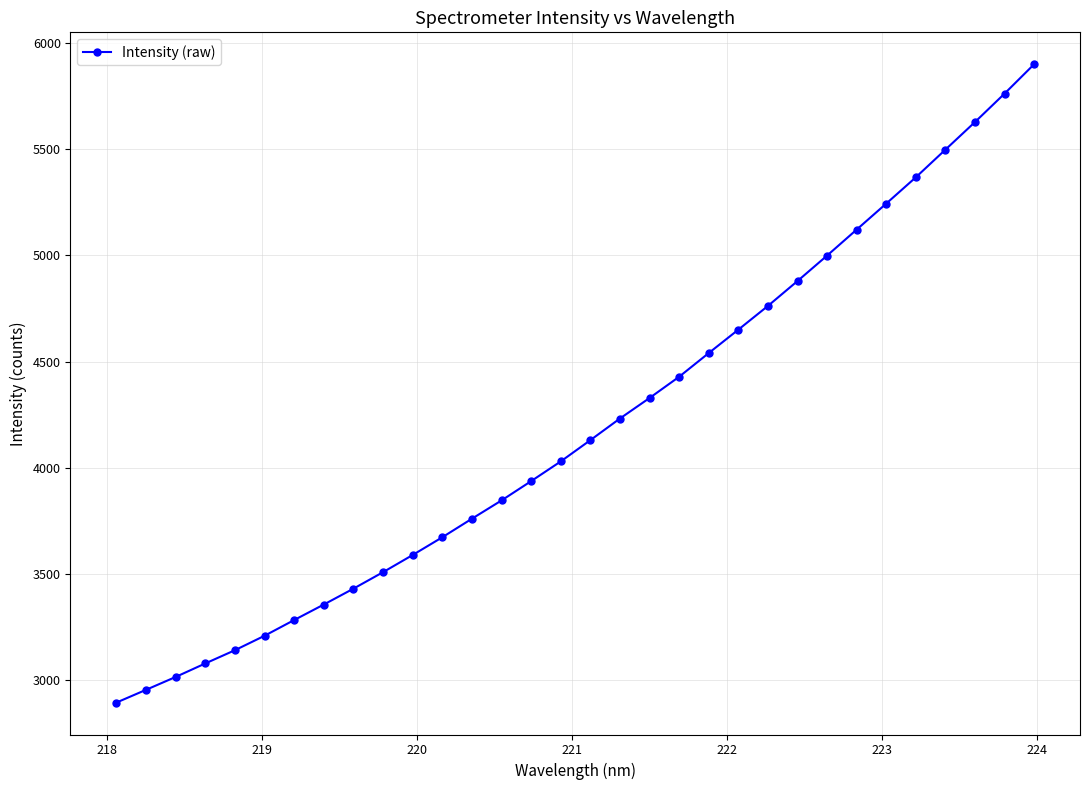

What is the average value?

4193.4